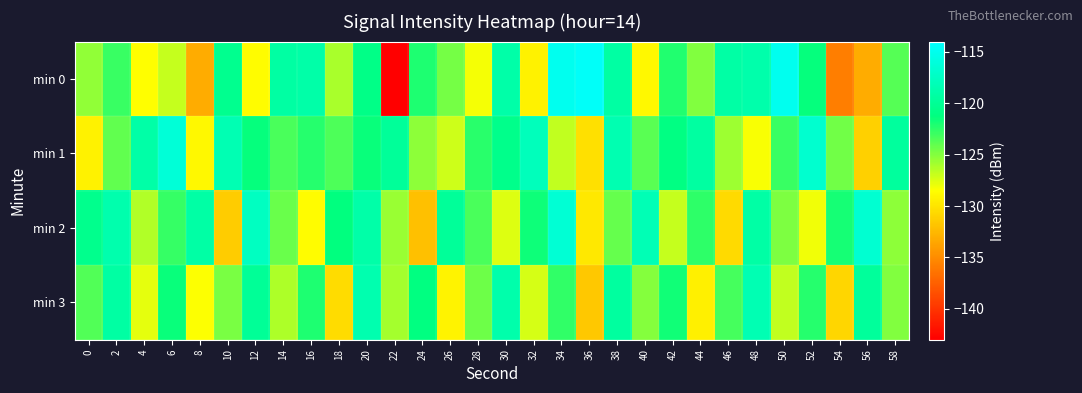

What is the smallest value displayed?

-143.2